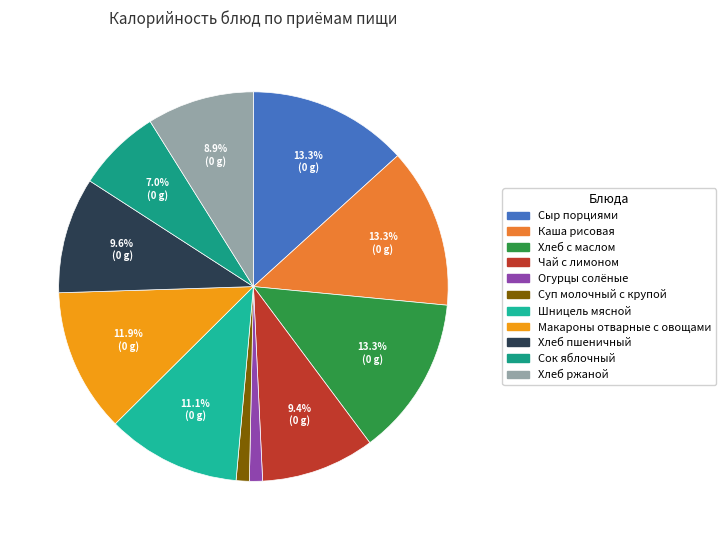

True or false: Хлеб с маслом accounts for 2% of the total.

False